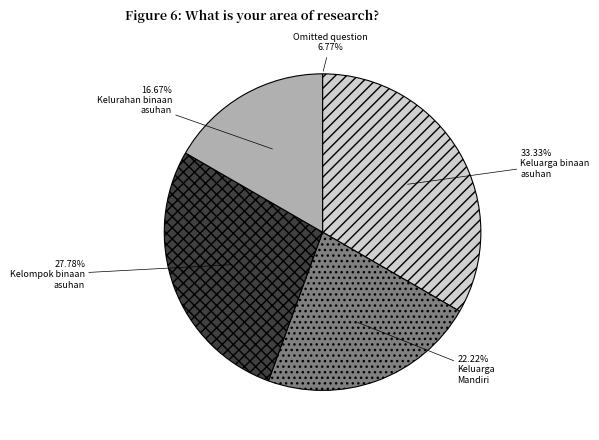

Combined, do Keluarga binaan mendapatkan asuhan and Kelurahan binaan mendapatkan asuhan account for over 50%?

No